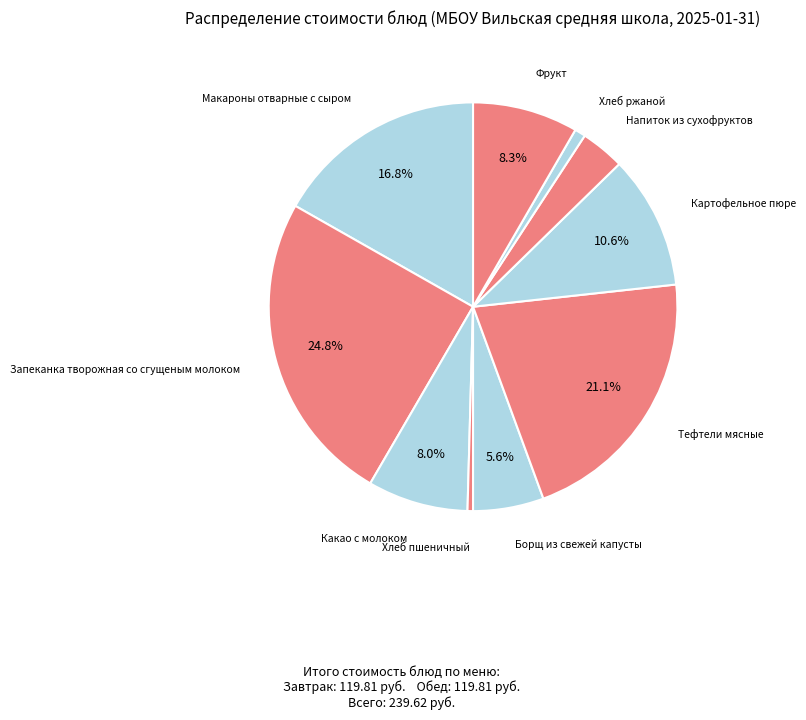

Which category has the biggest portion of the pie?

Запеканка творожная со сгущеным молоком